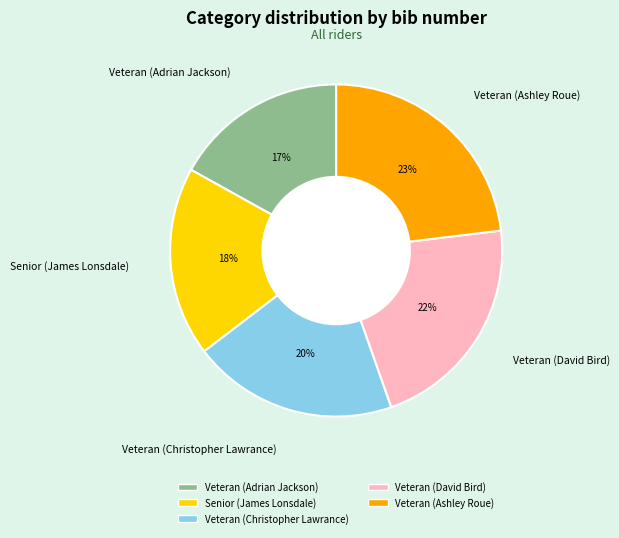

What is the ratio of the value at Veteran (Christopher Lawrance) to the value at Veteran (David Bird)?

0.9